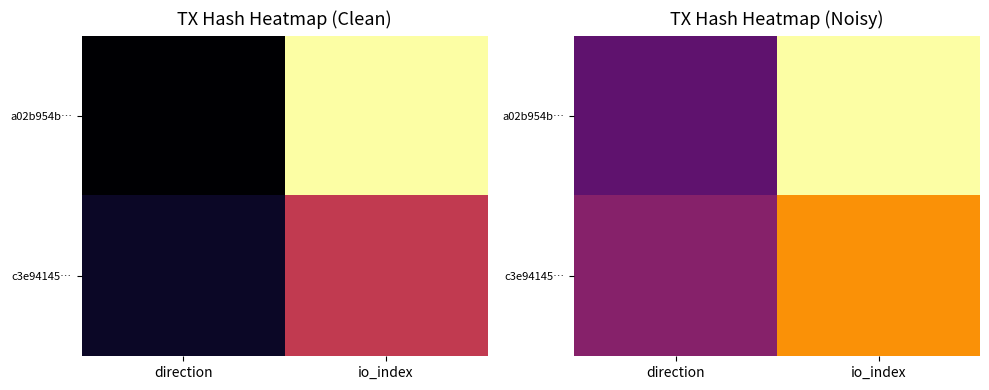

List the labels in order of a02b954b… value, smallest first.

direction, io_index